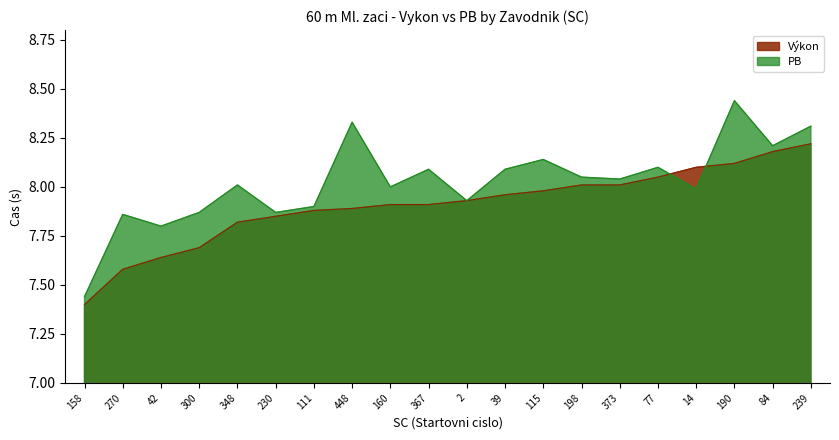

Which series has the largest total across all categories?

PB